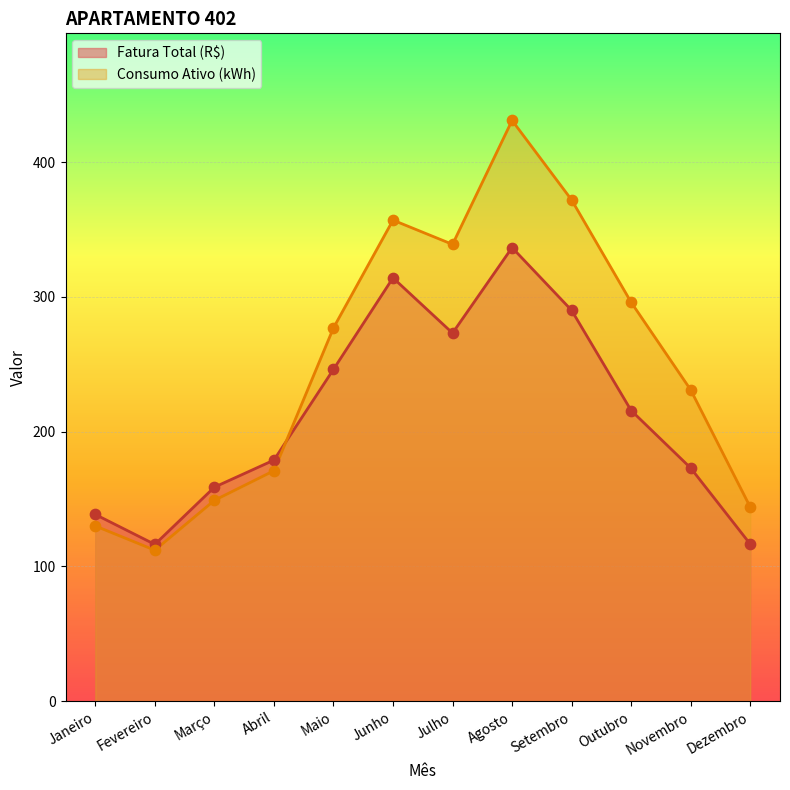

Which series has the largest total across all categories?

Consumo Ativo (kWh)